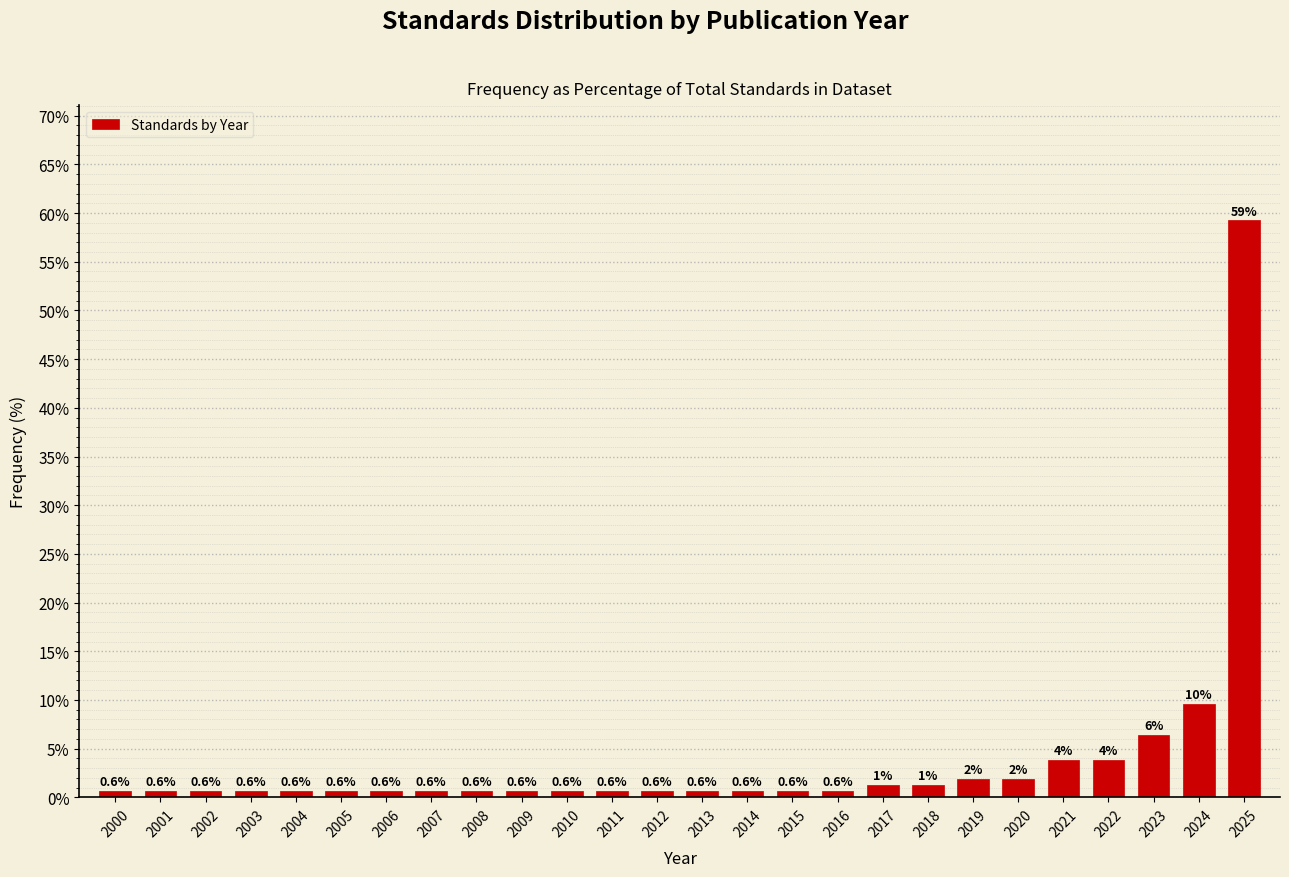

The value at 2023 is 6.4. True or false?

True